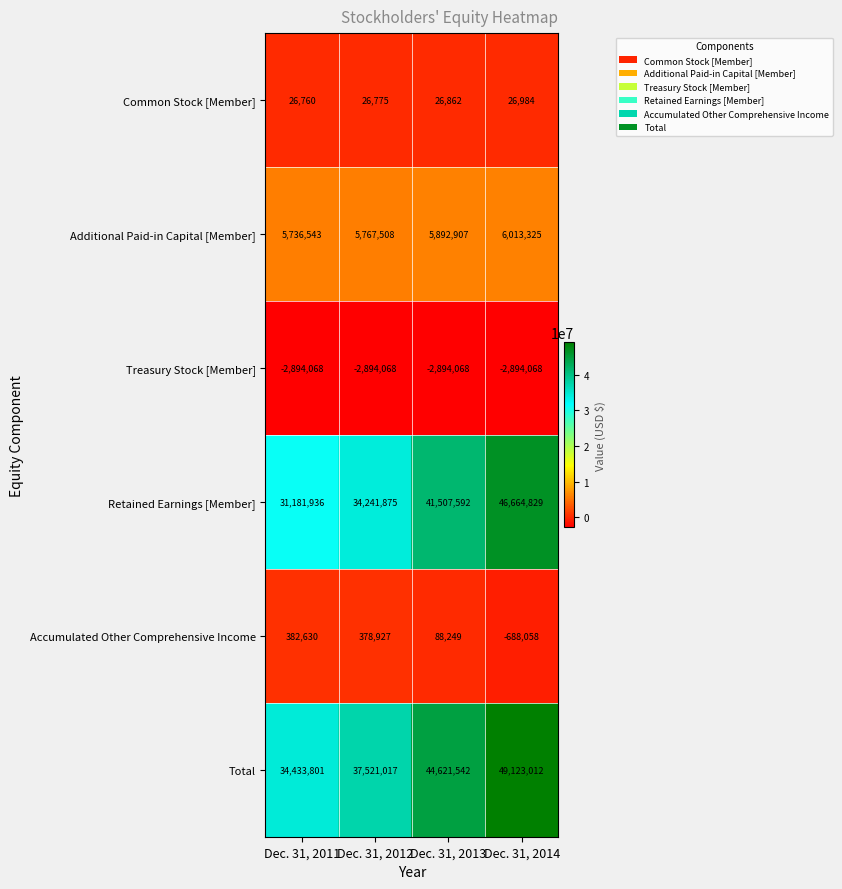

What is the minimum value shown in the chart?

-2894068